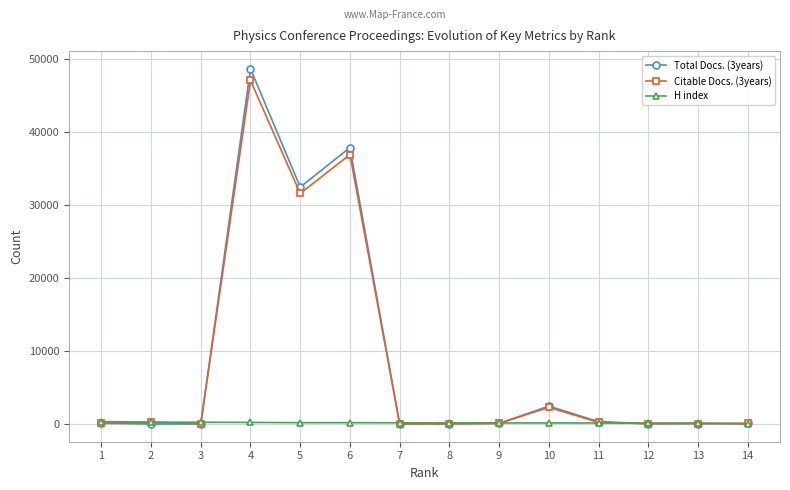

At which category is the sum across all series the highest?

4